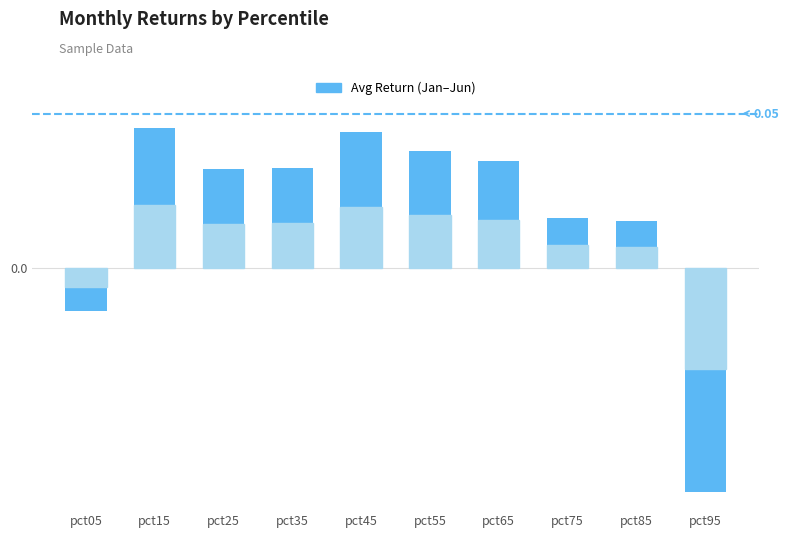

True or false: the data shows -0.0 at pct95.

False